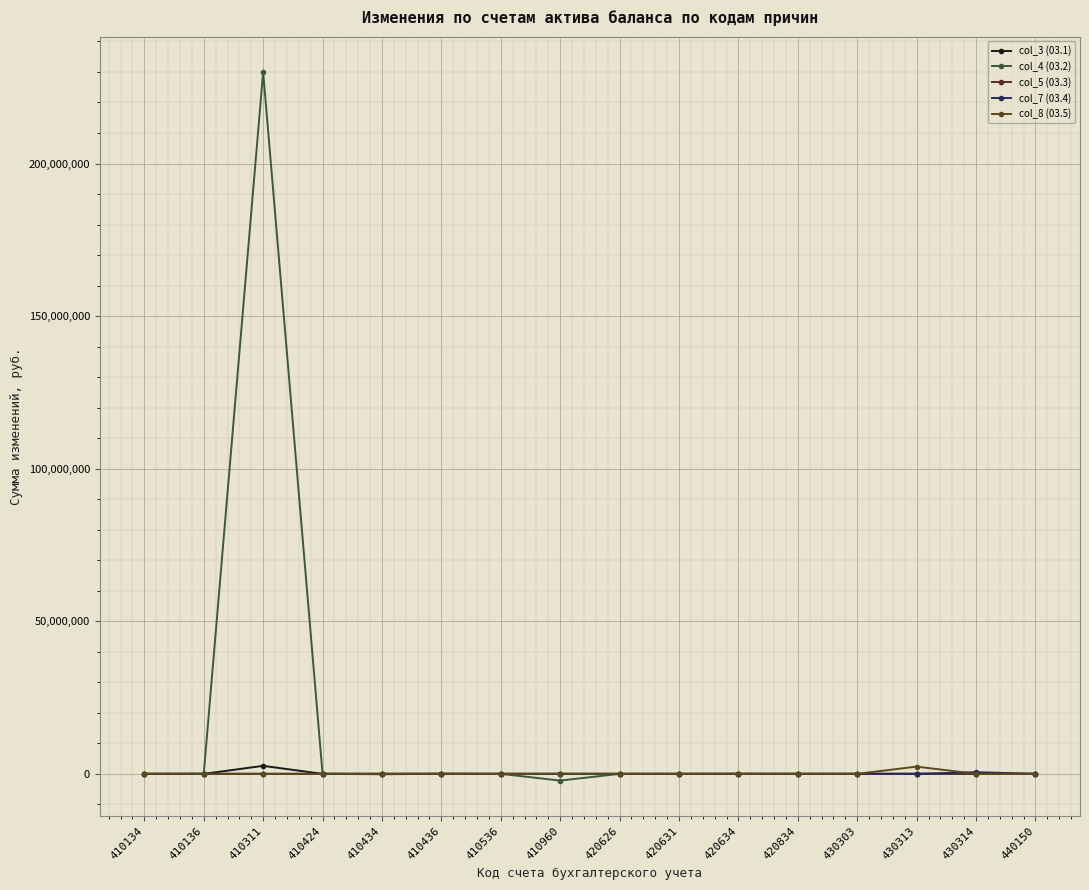

How many lines are shown in the chart?

5